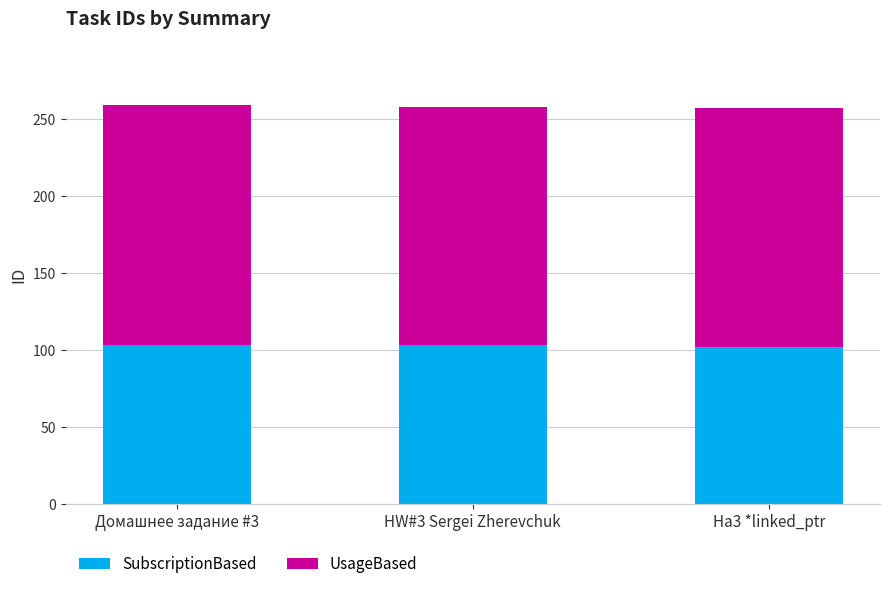

What is the maximum value for SubscriptionBased?

103